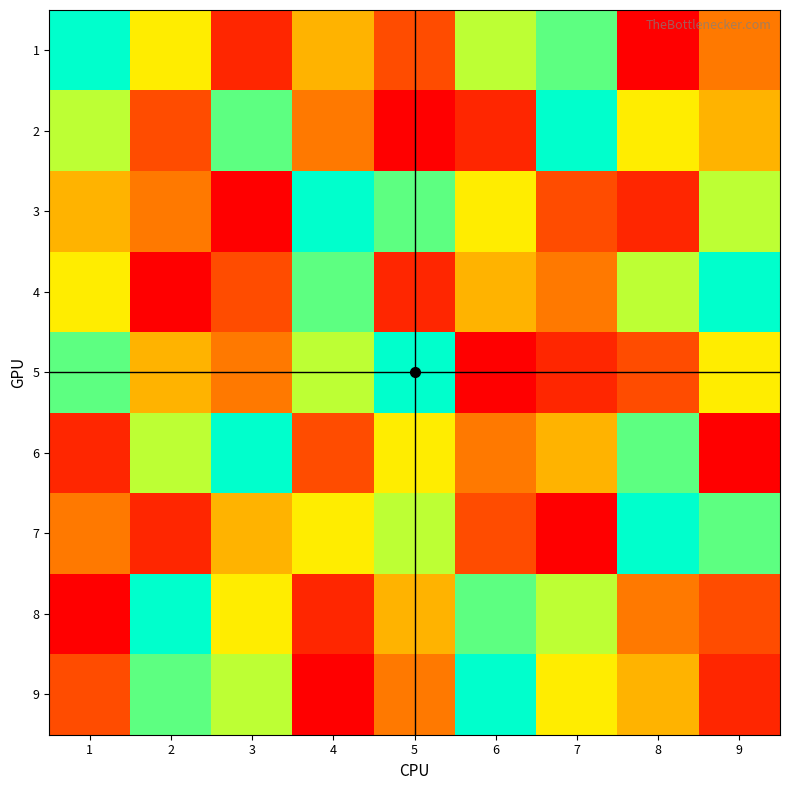

Reading left to right, list all the values displayed in this chart.

1: 1=9	2=6	3=2	4=5	5=3	6=7	7=8	8=1	9=4
2: 1=7	2=3	3=8	4=4	5=1	6=2	7=9	8=6	9=5
3: 1=5	2=4	3=1	4=9	5=8	6=6	7=3	8=2	9=7
4: 1=6	2=1	3=3	4=8	5=2	6=5	7=4	8=7	9=9
5: 1=8	2=5	3=4	4=7	5=9	6=1	7=2	8=3	9=6
6: 1=2	2=7	3=9	4=3	5=6	6=4	7=5	8=8	9=1
7: 1=4	2=2	3=5	4=6	5=7	6=3	7=1	8=9	9=8
8: 1=1	2=9	3=6	4=2	5=5	6=8	7=7	8=4	9=3
9: 1=3	2=8	3=7	4=1	5=4	6=9	7=6	8=5	9=2